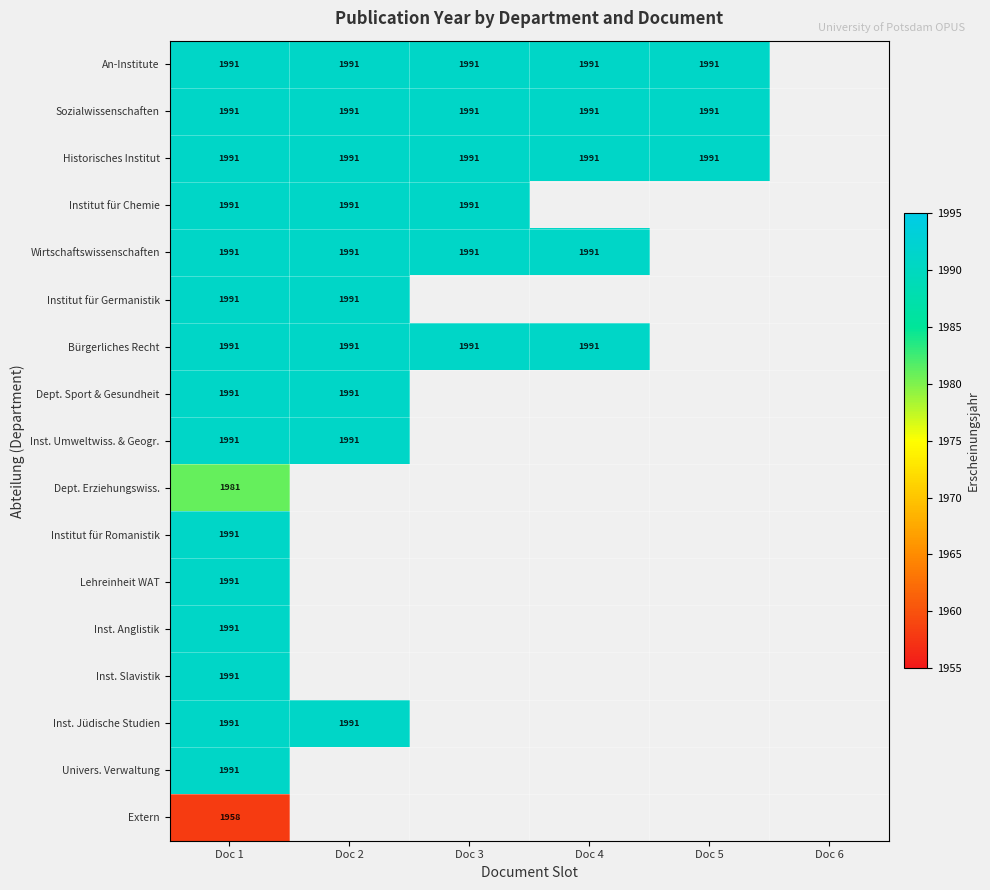

Is it true that Bürgerliches Recht equals 1991 at Doc 4?

True